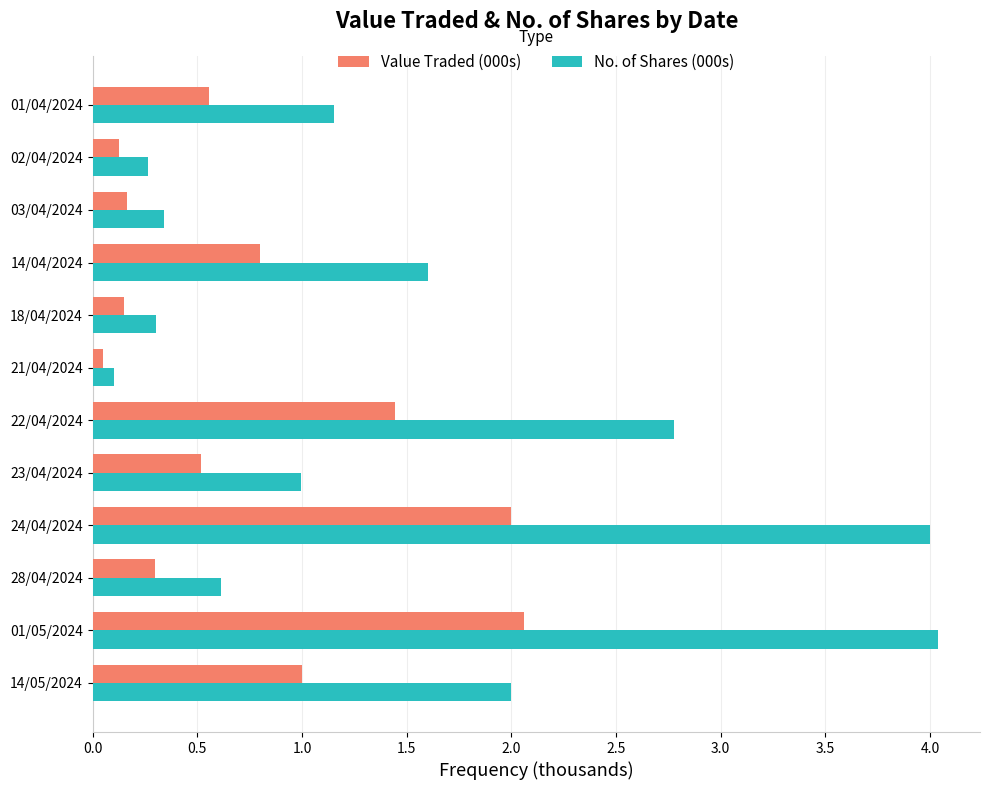

At 01/04/2024, list the series in order from smallest to largest.

Value Traded (000s), No. of Shares (000s)